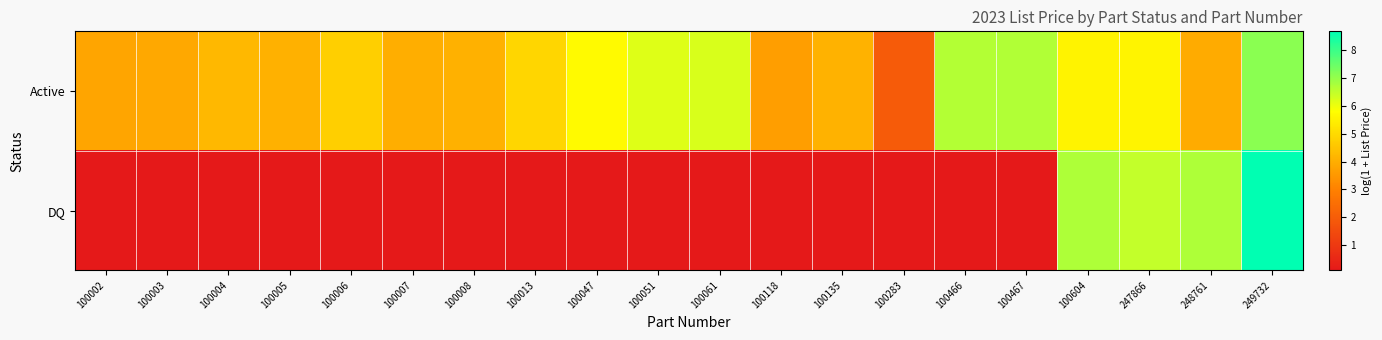

Between 100047 and 248761, which is larger?

100047